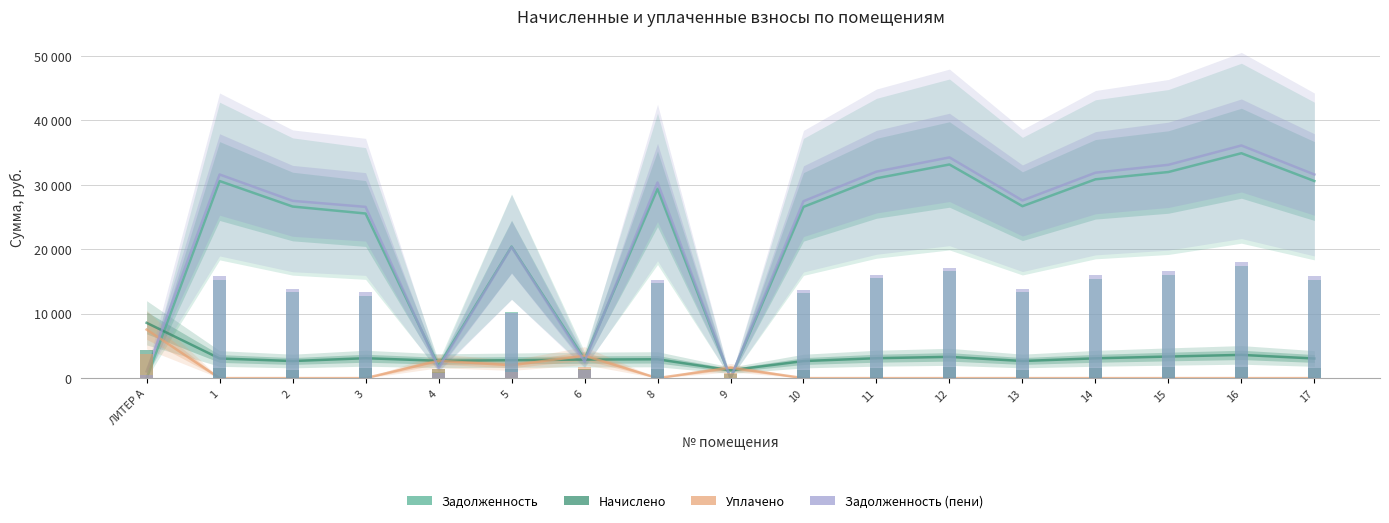

At how many categories does at least one series exceed 23501?

12